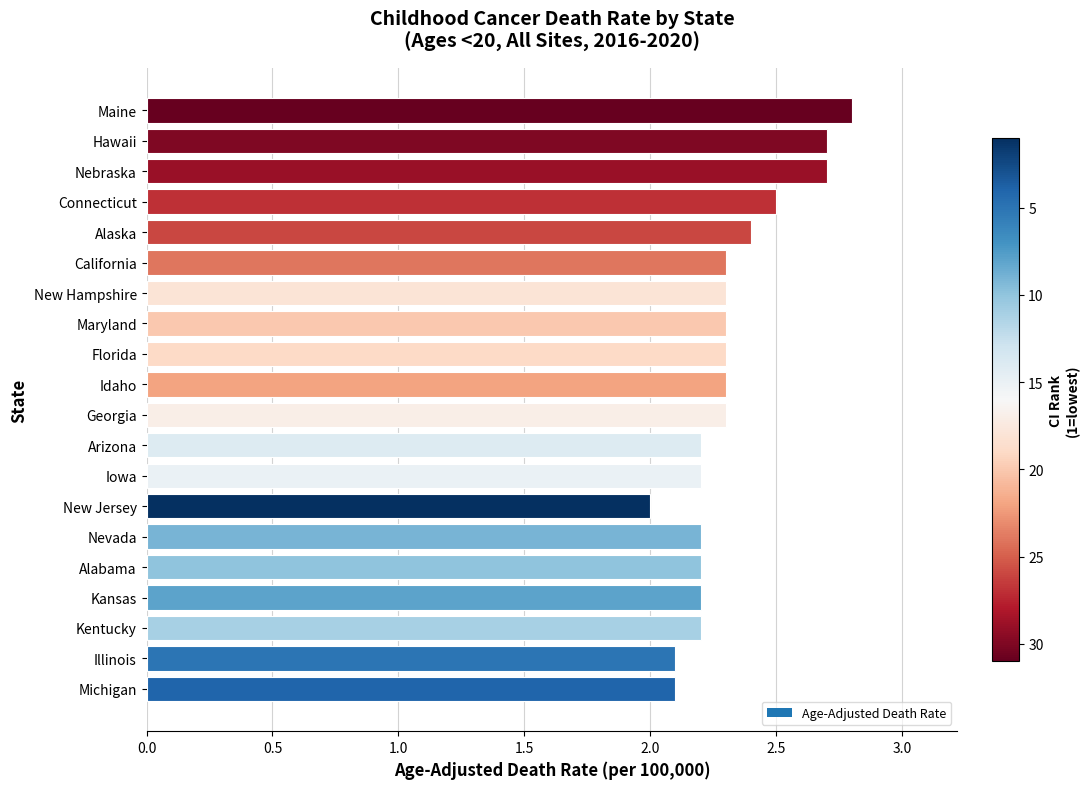

What position from the bottom is Alabama?

5